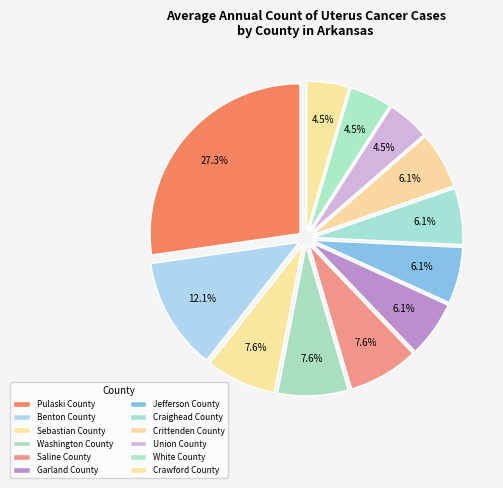

How many segments does this pie chart have?

12